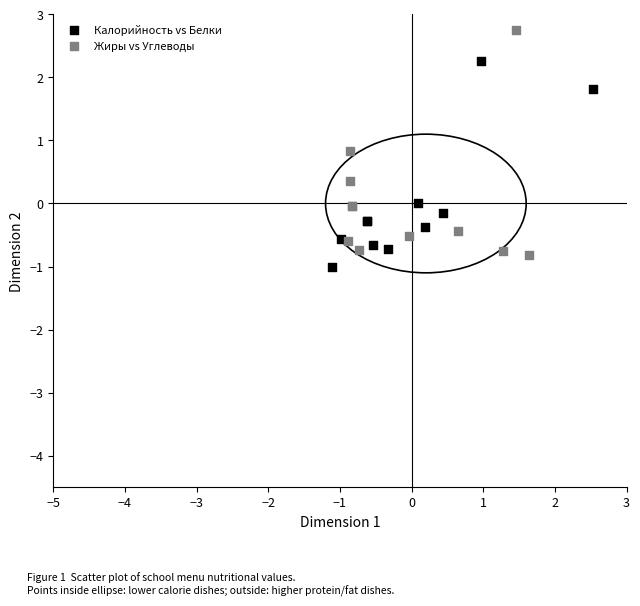

Which series contains the lowest Y value?

Калорийность vs Белки